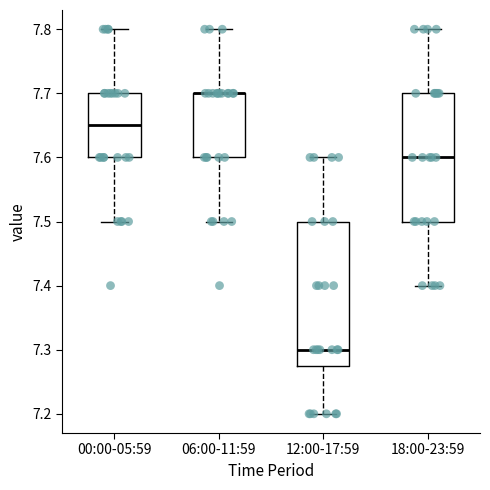

Comparing the boxes themselves (not the whiskers), which one is the tallest?

12:00-17:59